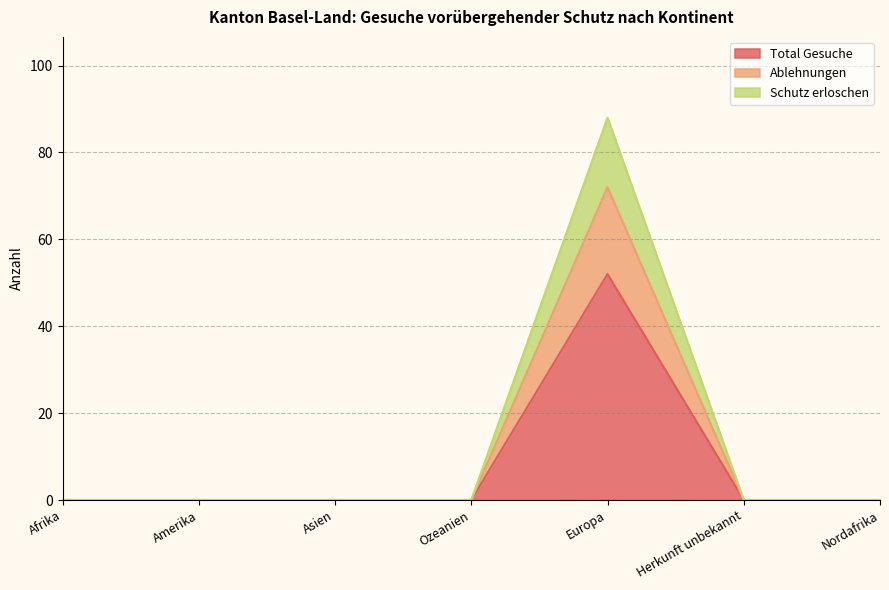

How many interior local peaks does the Total Gesuche series have?

1